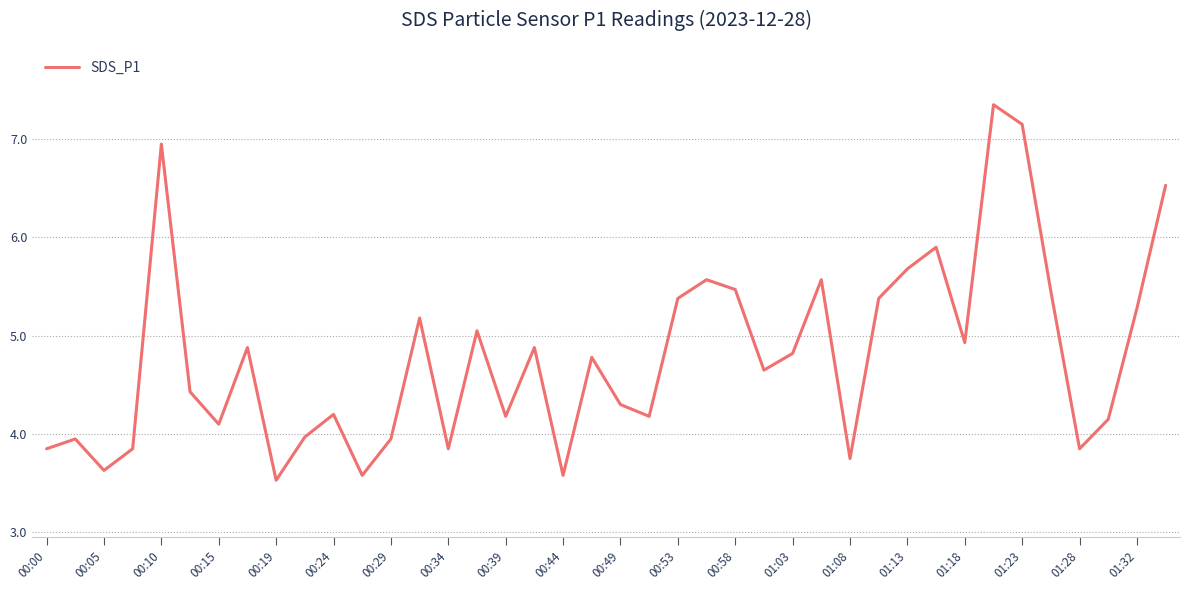

What is the smallest value displayed?

3.5